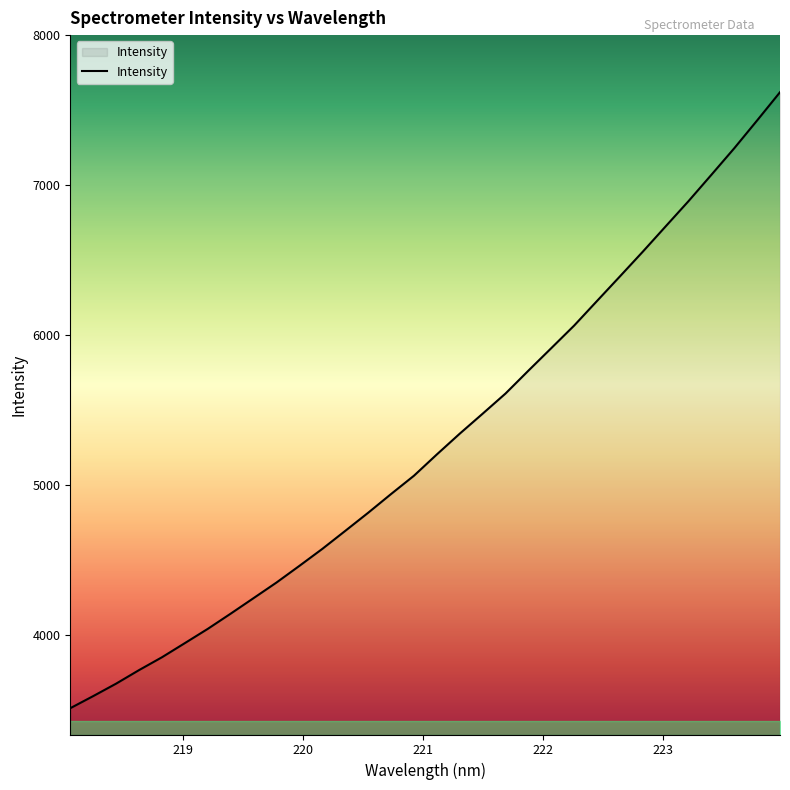

What is the smallest value displayed?

3510.5